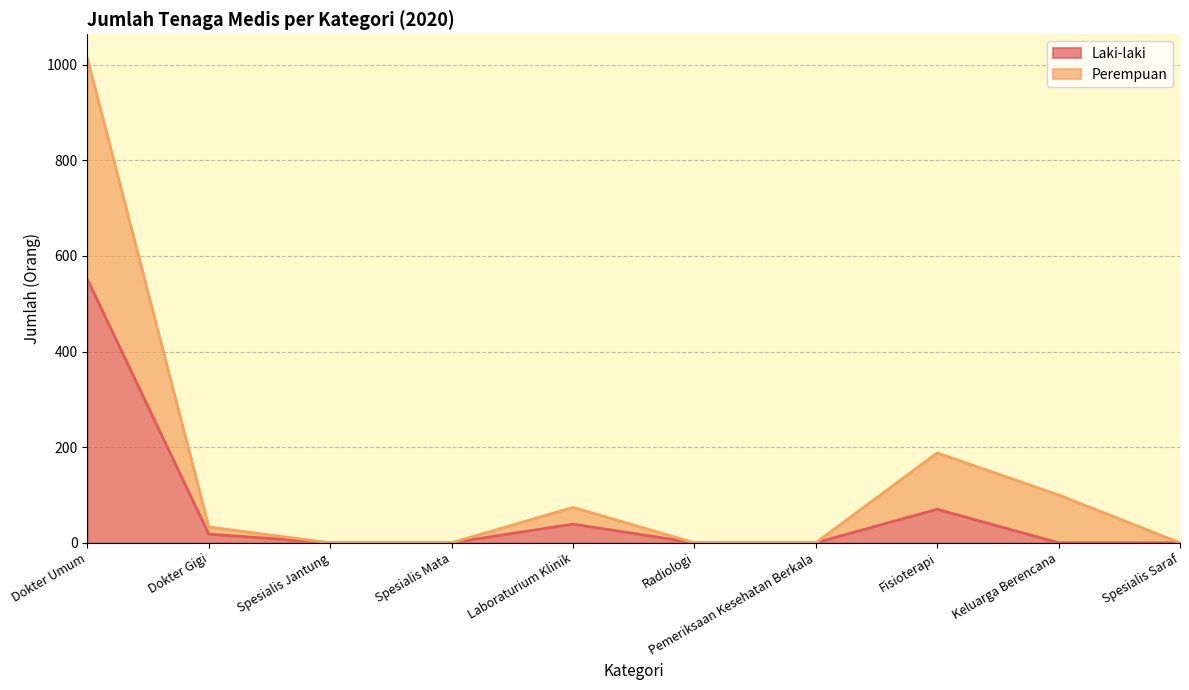

What is the value of the Perempuan point at the 9th from the left?

100